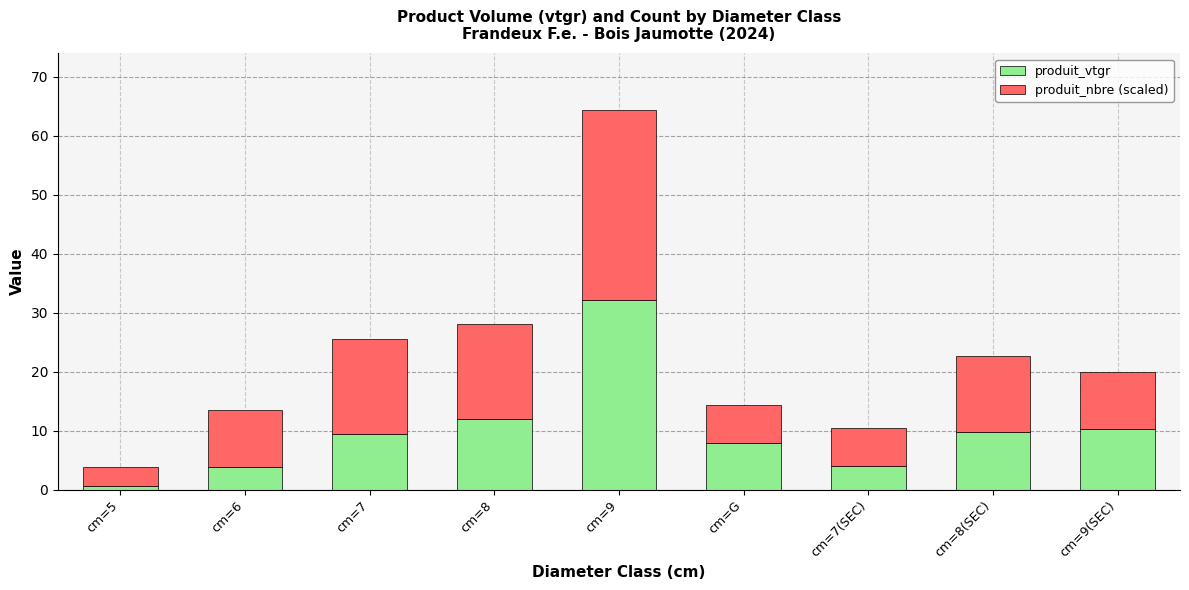

True or false: produit_vtgr has a value of 3.8 at cm=6.

True